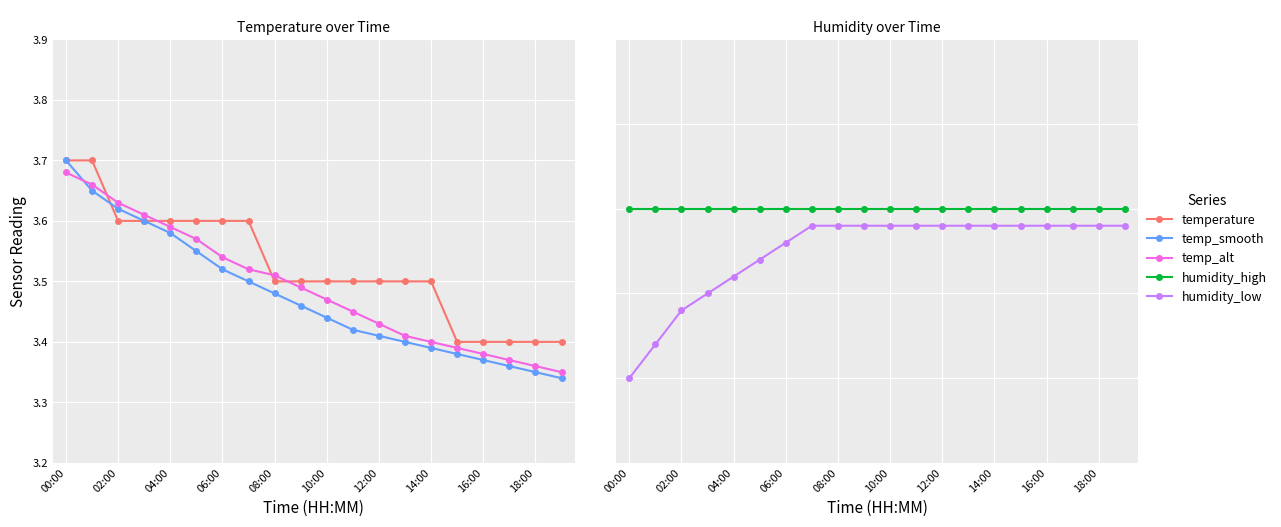

What is the value of the humidity_high point at the 6th from the left?

99.9